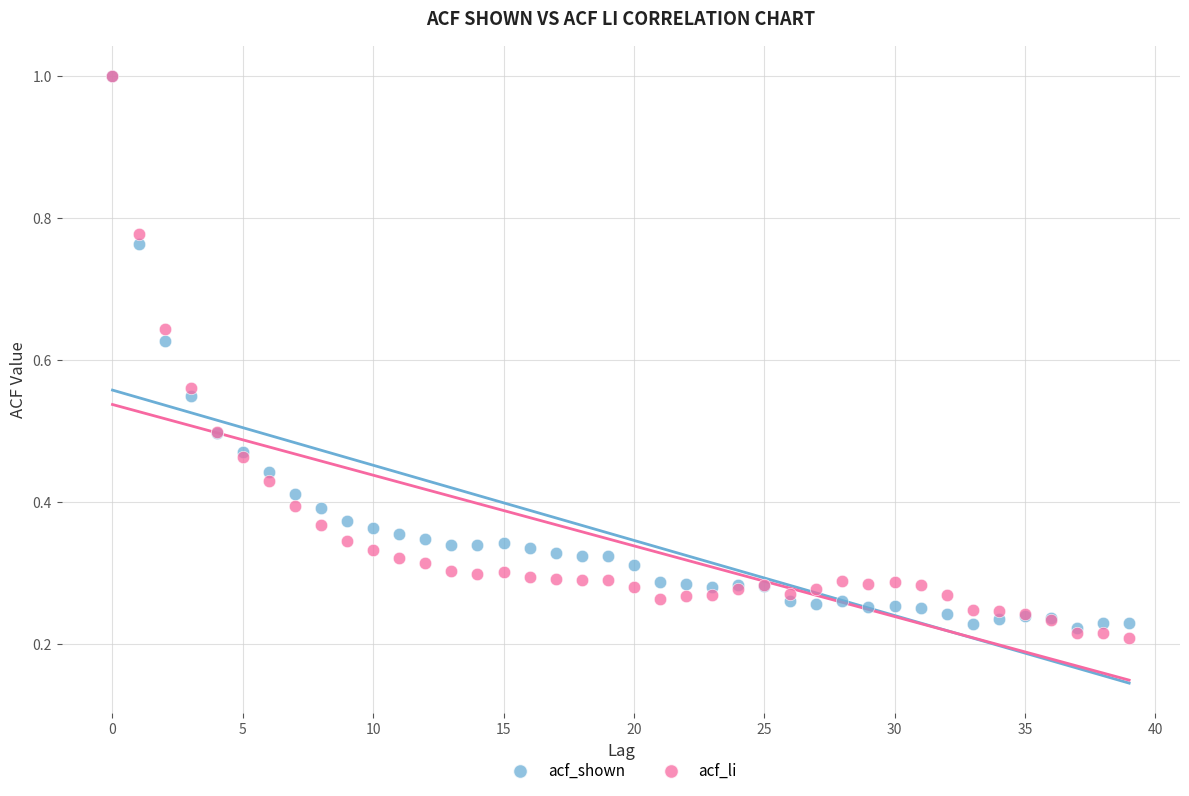

What are all the series names shown in the legend?

acf_shown, acf_li